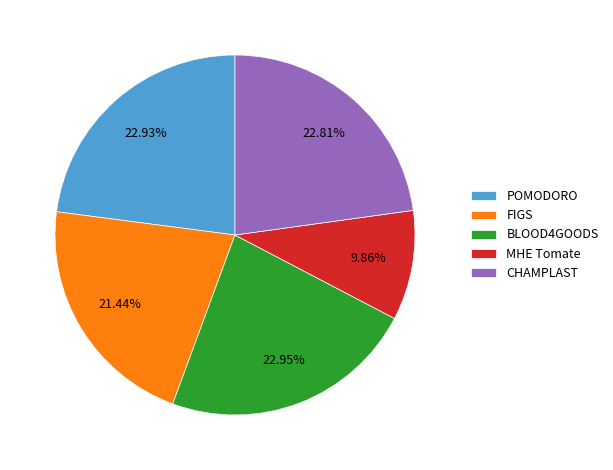

Between CHAMPLAST and FIGS, which is larger?

CHAMPLAST